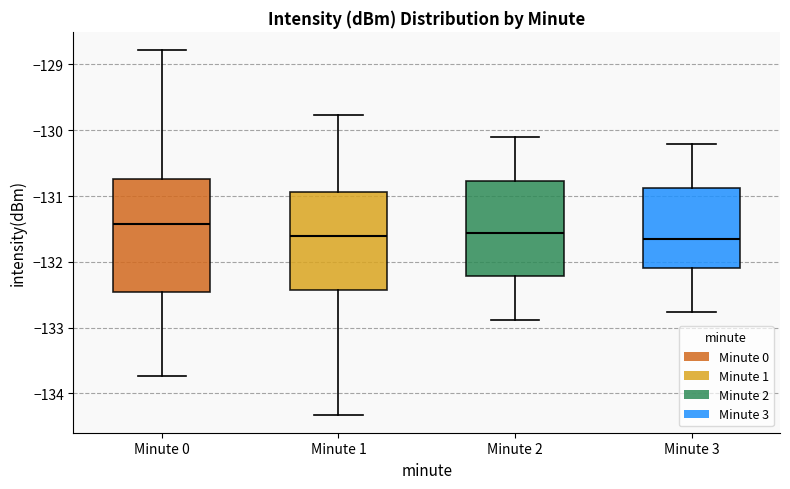

Which box is the tallest, from its lower edge to its upper edge?

Minute 0